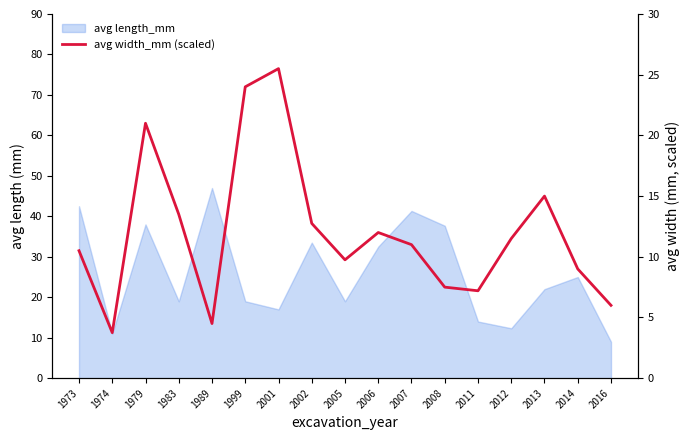

Approximately how many times larger is the value at 1983 compared to 2013?

0.9